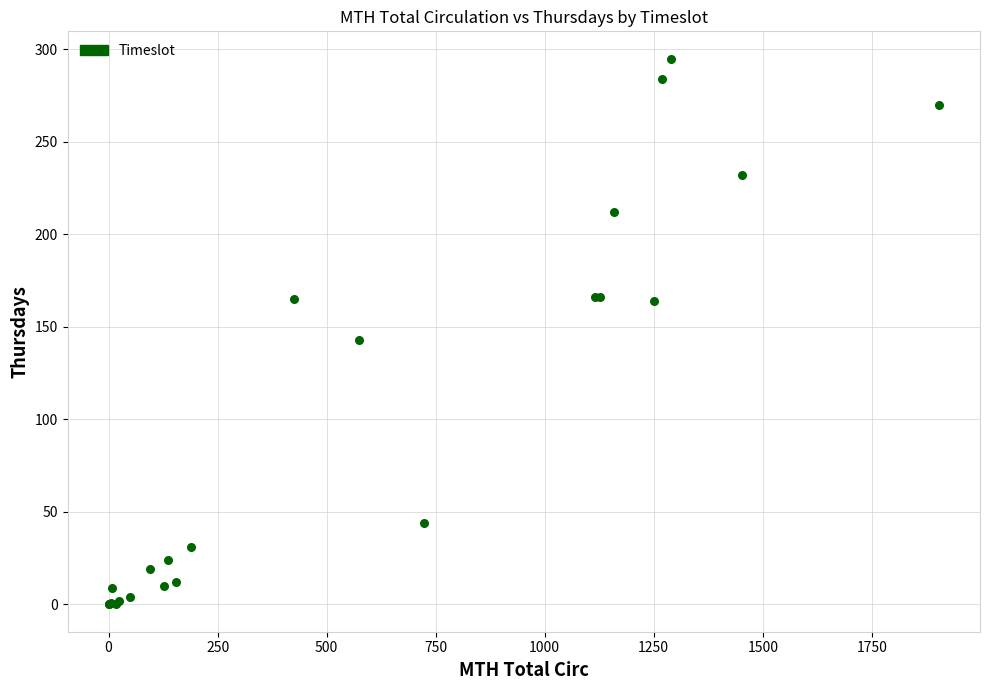

What Y value in the scatter plot is closest to 147?

143